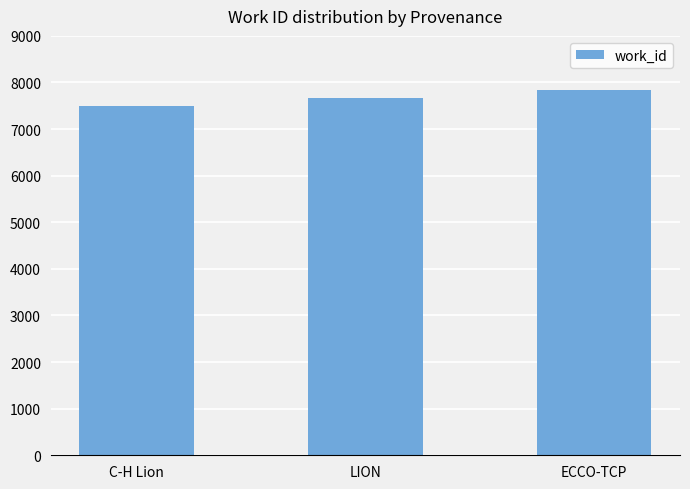

What position from the right is ECCO-TCP?

1